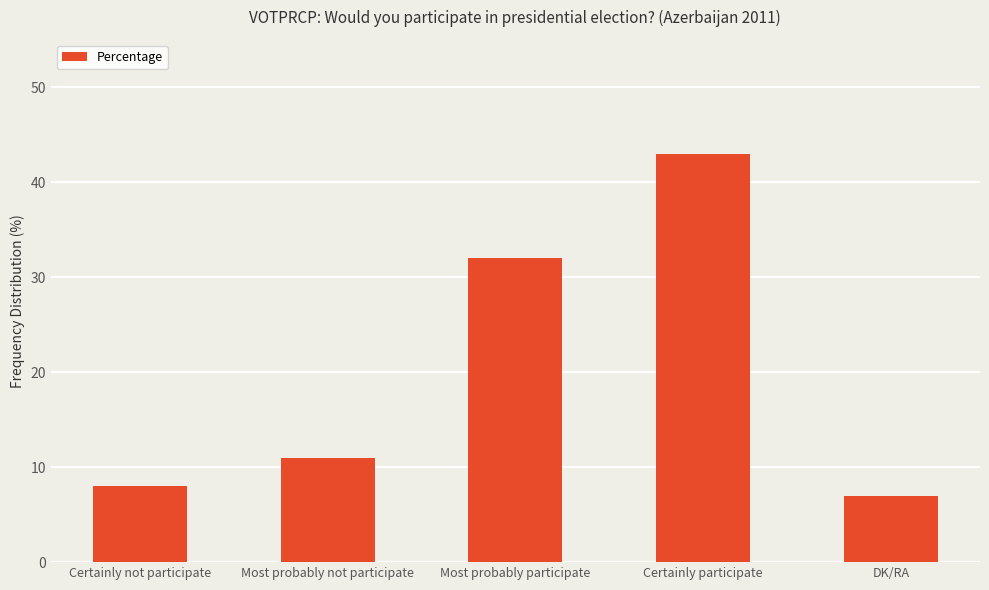

How many data points are less than 11?

2